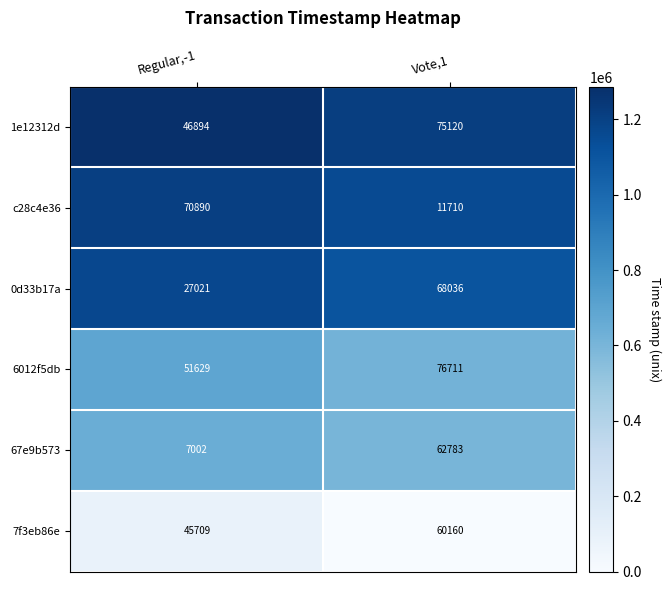

The value of 67e9b573 at Vote,1 is 112615. True or false?

False